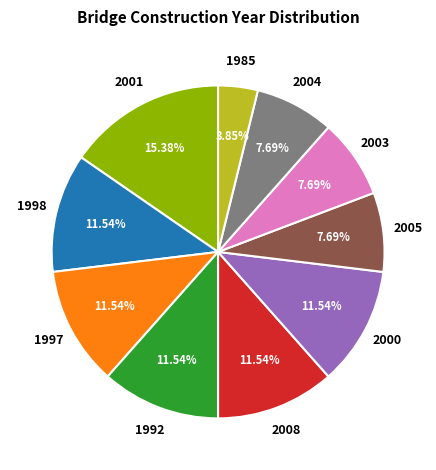

Is there any slice that represents more than half of the pie?

No